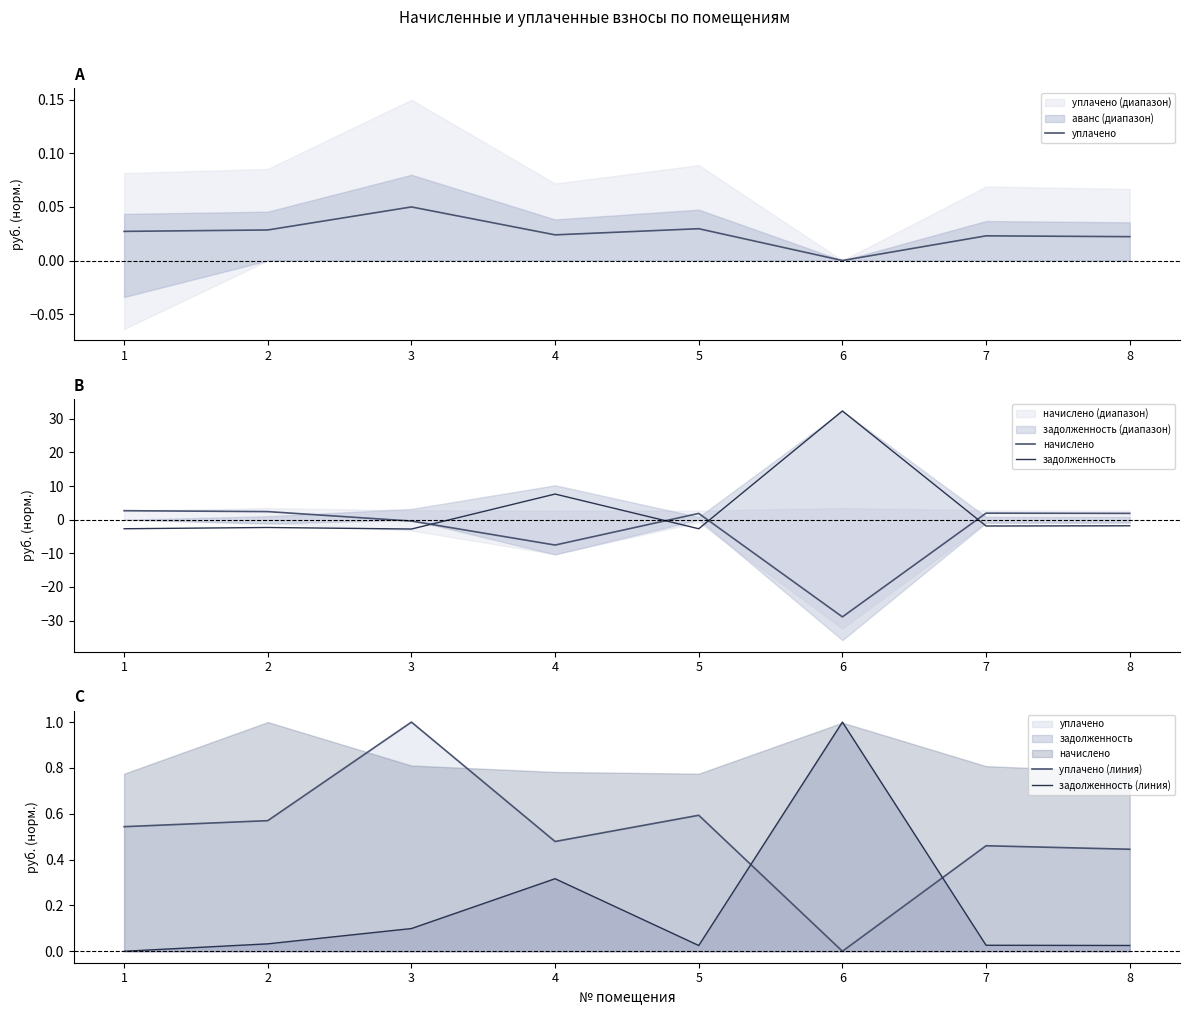

Rank the categories by уплачено value from highest to lowest.

3, 5, 2, 1, 4, 7, 8, 6